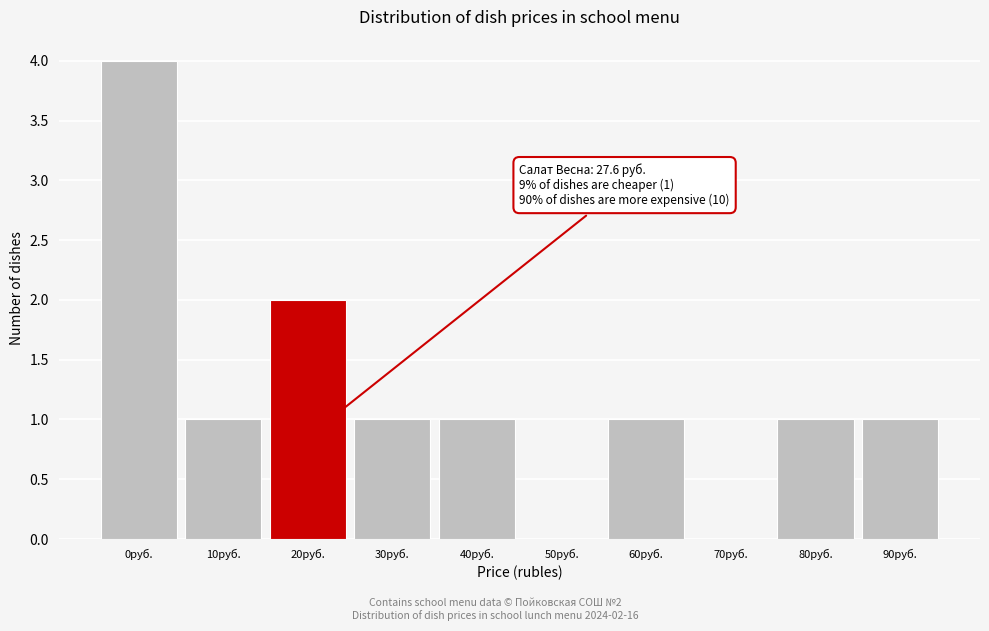

Reading right to left, what are all the values shown in this chart?

90руб.=1	80руб.=1	70руб.=0	60руб.=1	50руб.=0	40руб.=1	30руб.=1	20руб.=2	10руб.=1	0руб.=4